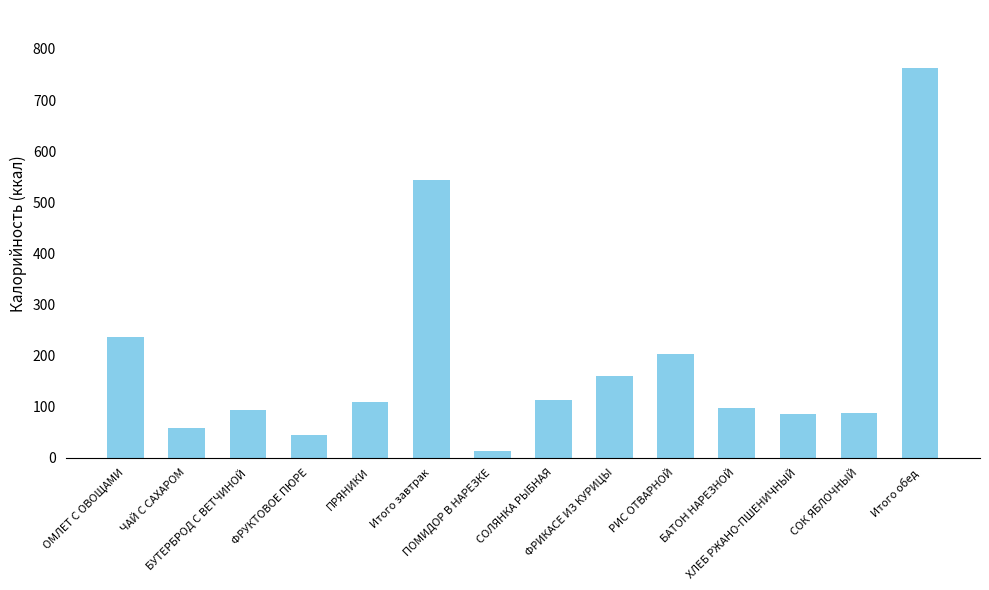

What is the difference between the maximum and second lowest values?

716.9